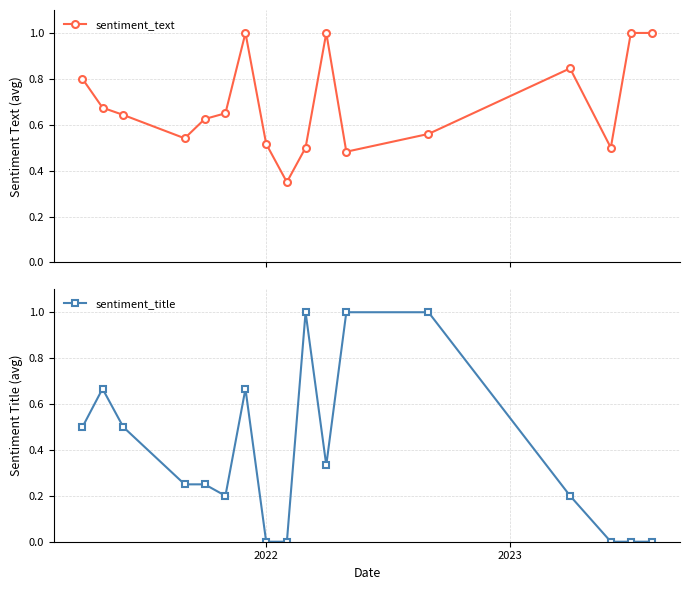

At how many categories does at least one series exceed 0?

17